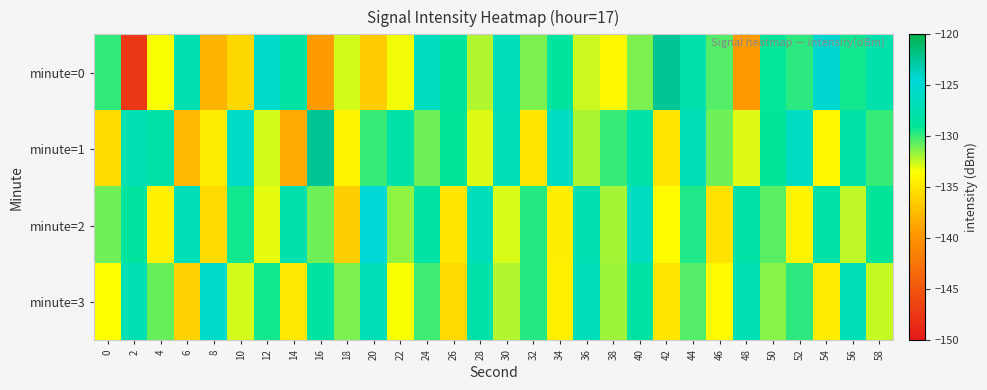

How many data points does each series have?

30